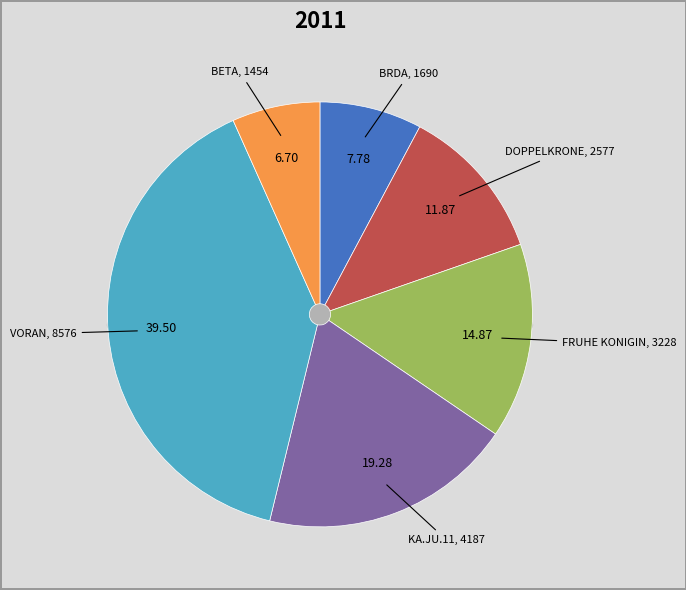

Approximately how many times larger is the value at VORAN compared to DOPPELKRONE?

3.3